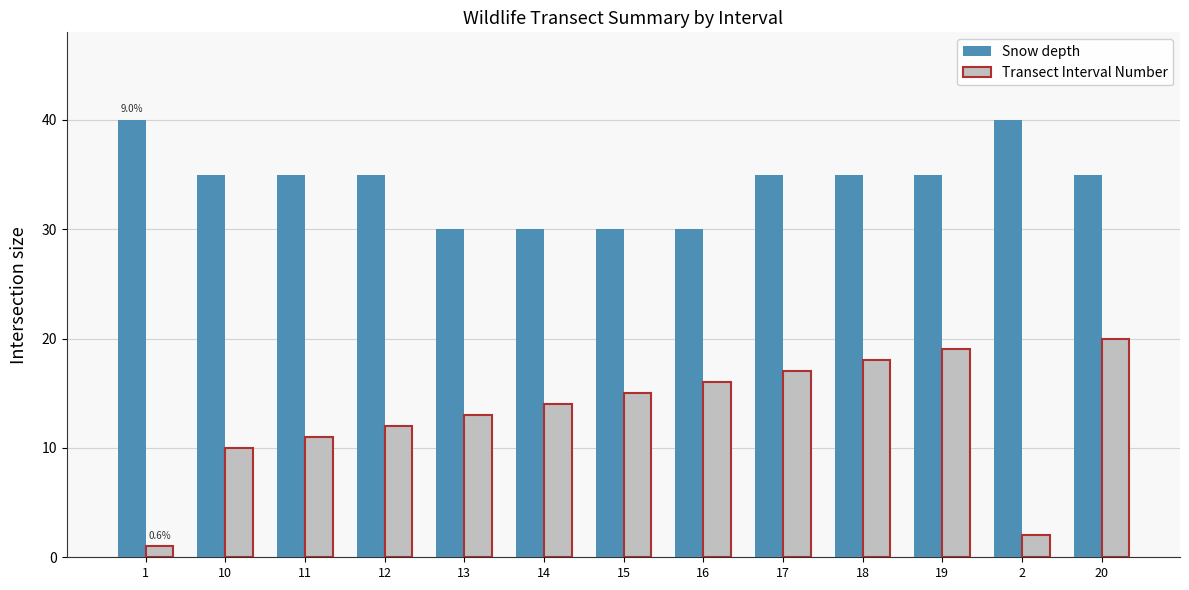

Are the bars horizontal?

No